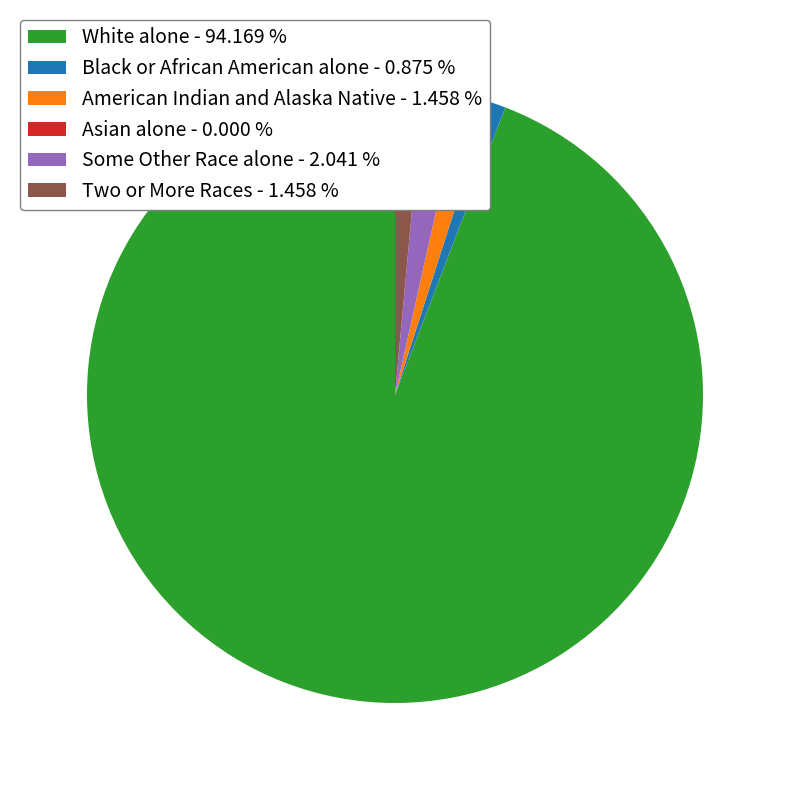

What is the ratio of the value at White alone - 94.169 % to the value at Two or More Races - 1.458 %?

64.6